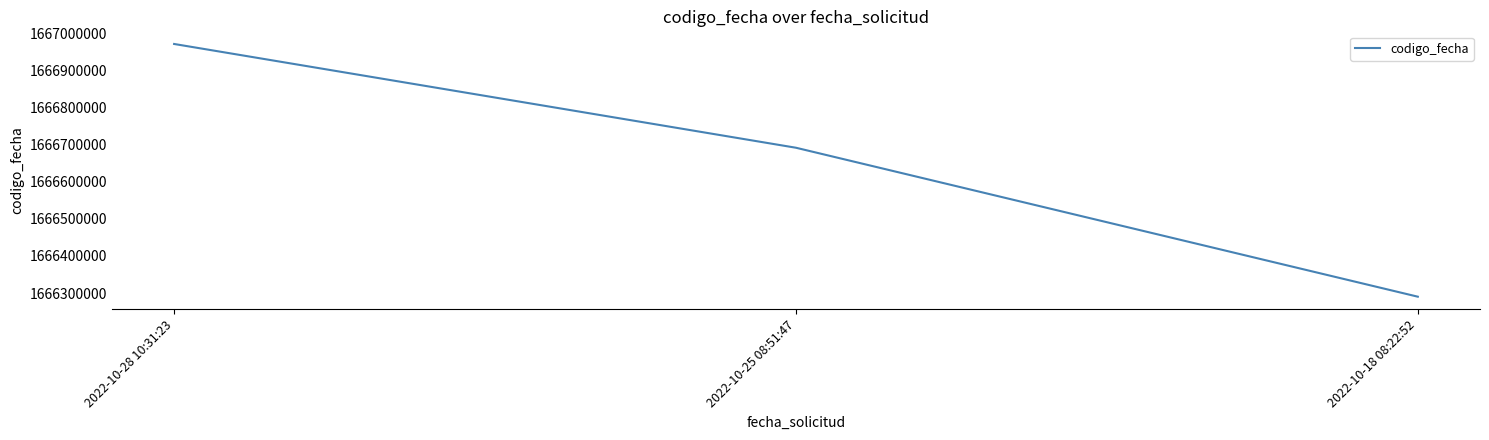

List the labels in order of value, largest first.

2022-10-28 10:31:23, 2022-10-25 08:51:47, 2022-10-18 08:22:52